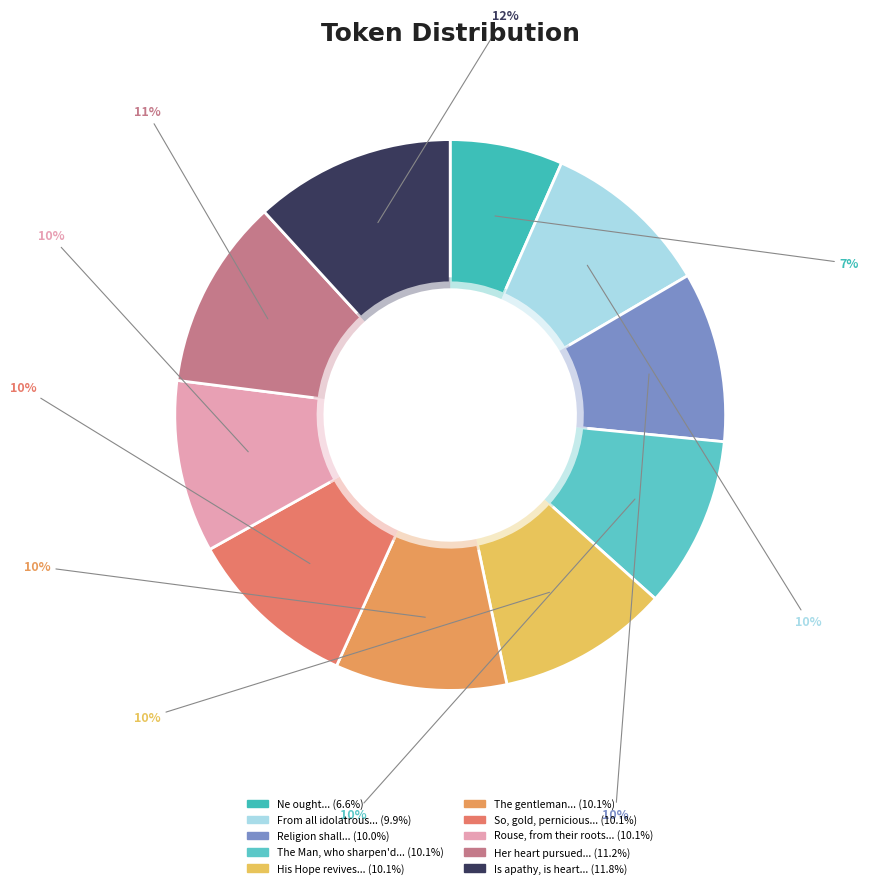

What percentage is the Her heart pursued spite with black intent slice, to the nearest percent?

11%